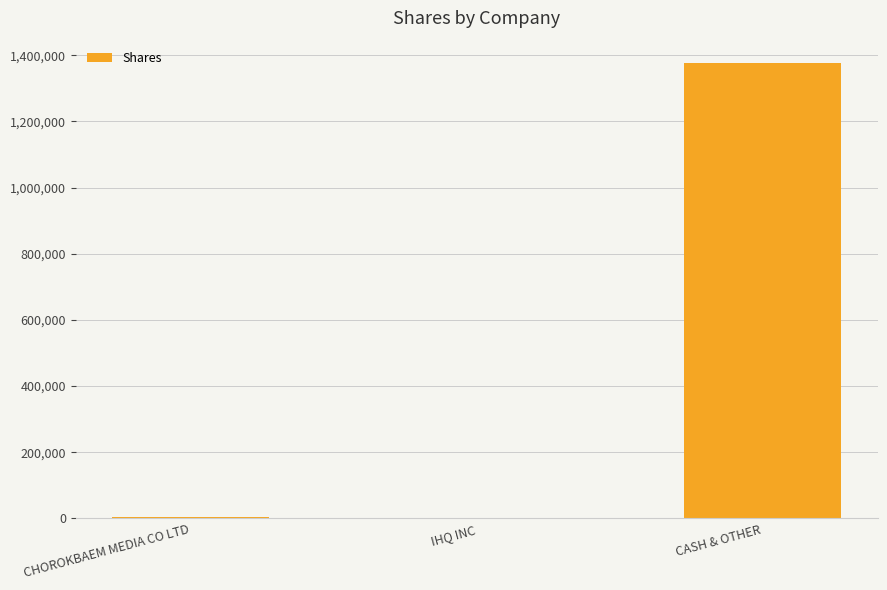

At which category does the chart reach its peak across all series?

CASH & OTHER